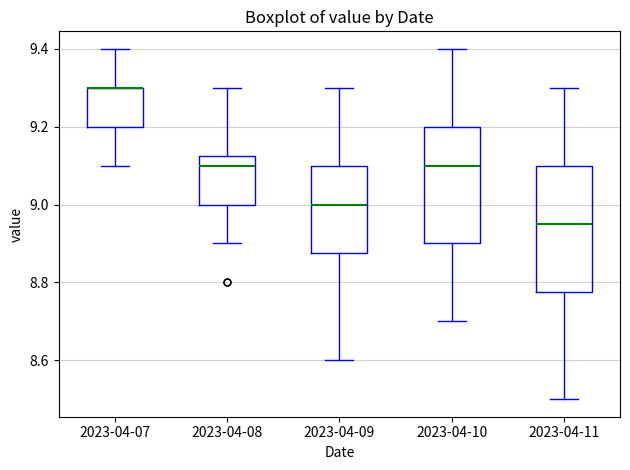

Reading left to right, read every box against the y-axis: the position of its median line, the range the box covers, and the ends of its whiskers. The values are not printed on the chart, so give them approximately, as read against the axis.

2023-04-07: median 9.30 (drawn on the box's upper edge), box 9.20 to 9.30, whiskers 9.10 to 9.40
2023-04-08: median 9.10, box 9.00 to 9.12, whiskers 8.90 to 9.30
2023-04-09: median 9.00, box 8.88 to 9.10, whiskers 8.60 to 9.30
2023-04-10: median 9.10, box 8.90 to 9.20, whiskers 8.70 to 9.40
2023-04-11: median 8.96, box 8.78 to 9.10, whiskers 8.50 to 9.30